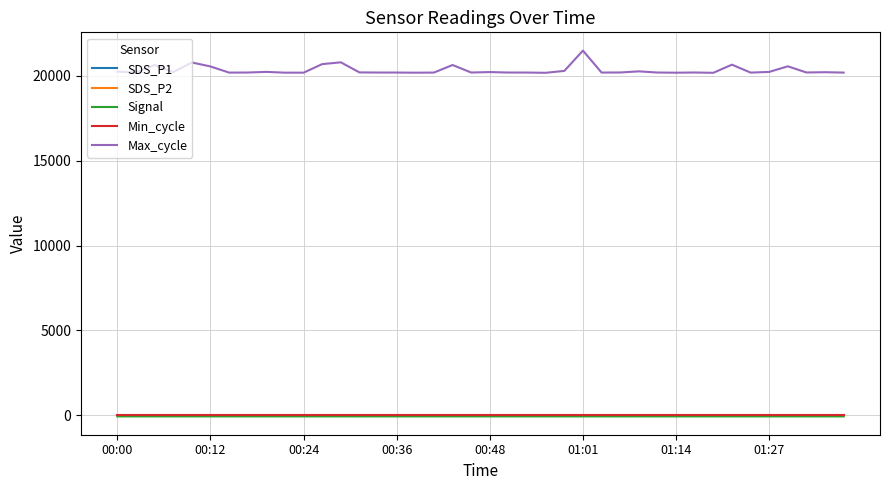

Which series has the largest total across all categories?

Max_cycle